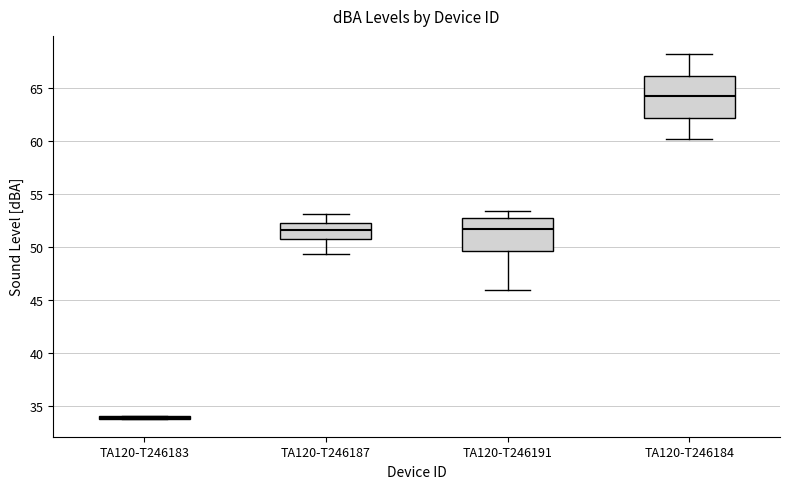

Reading left to right, read every box against the y-axis: the position of its median line, the range the box covers, and the ends of its whiskers. The values are not printed on the chart, so give them approximately, as read against the axis.

TA120-T246183: box collapsed to a line at 34.0, whiskers 34.0 to 34.0
TA120-T246187: median 51.5, box 51.0 to 52.0, whiskers 49.5 to 53.0
TA120-T246191: median 51.5, box 49.5 to 52.5, whiskers 46.0 to 53.5
TA120-T246184: median 64.5, box 62.0 to 66.0, whiskers 60.0 to 68.0